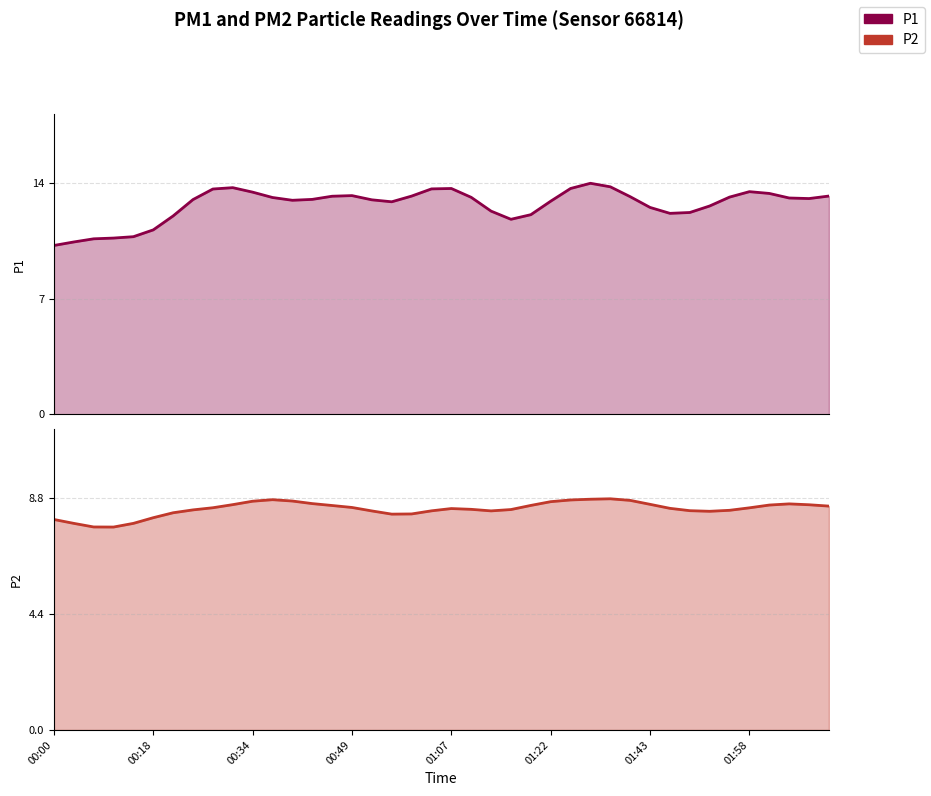

What is the minimum value shown in the chart?

10.2